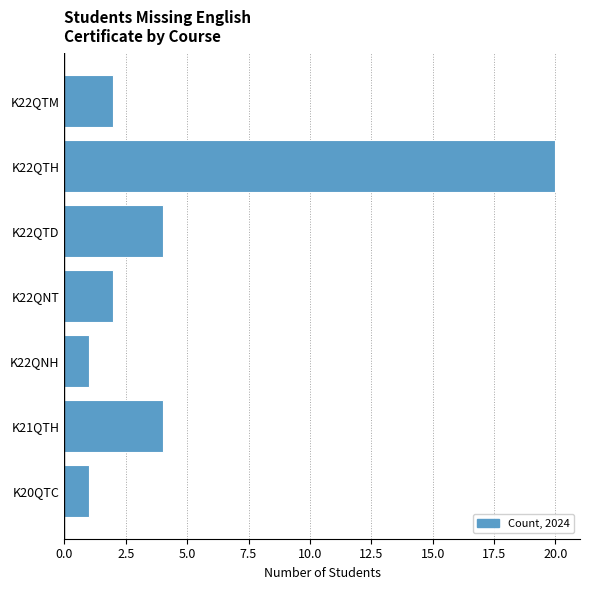

Reading bottom to top, transcribe all the data shown in this chart.

K20QTC=1	K21QTH=4	K22QNH=1	K22QNT=2	K22QTD=4	K22QTH=20	K22QTM=2